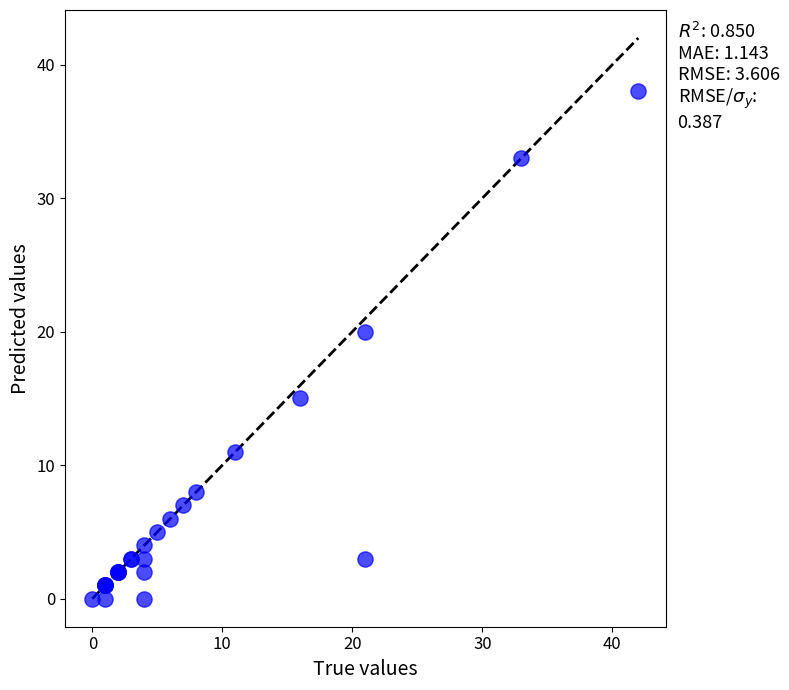

What Y value in the scatter plot is closest to 19?

20